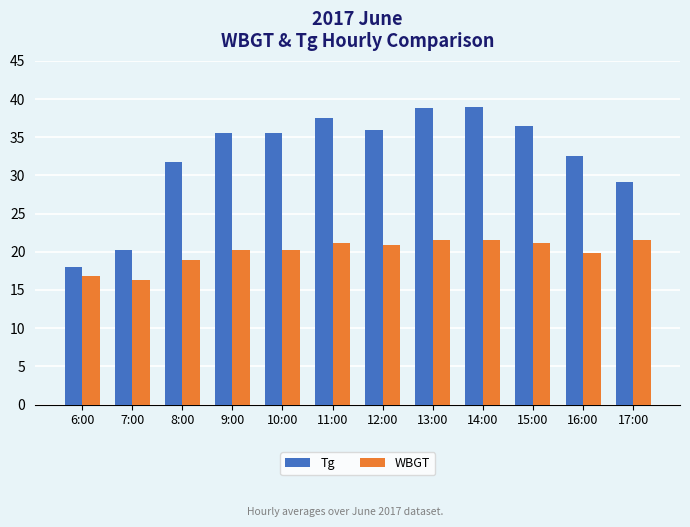

What are all the series names shown in the legend?

Tg, WBGT